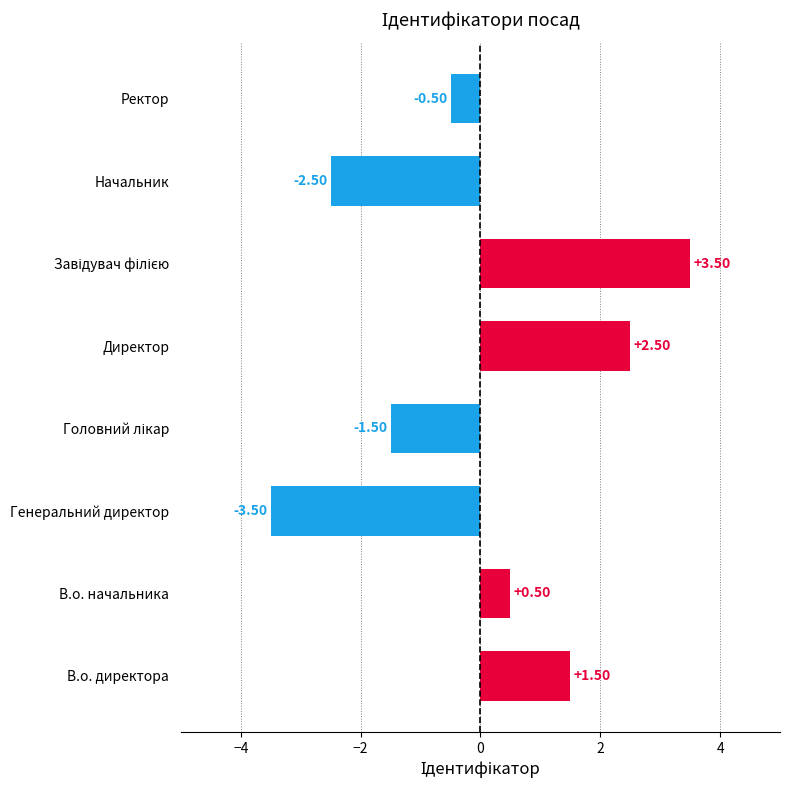

What is the change in value from В.о. директора to Ректор?

-2.0